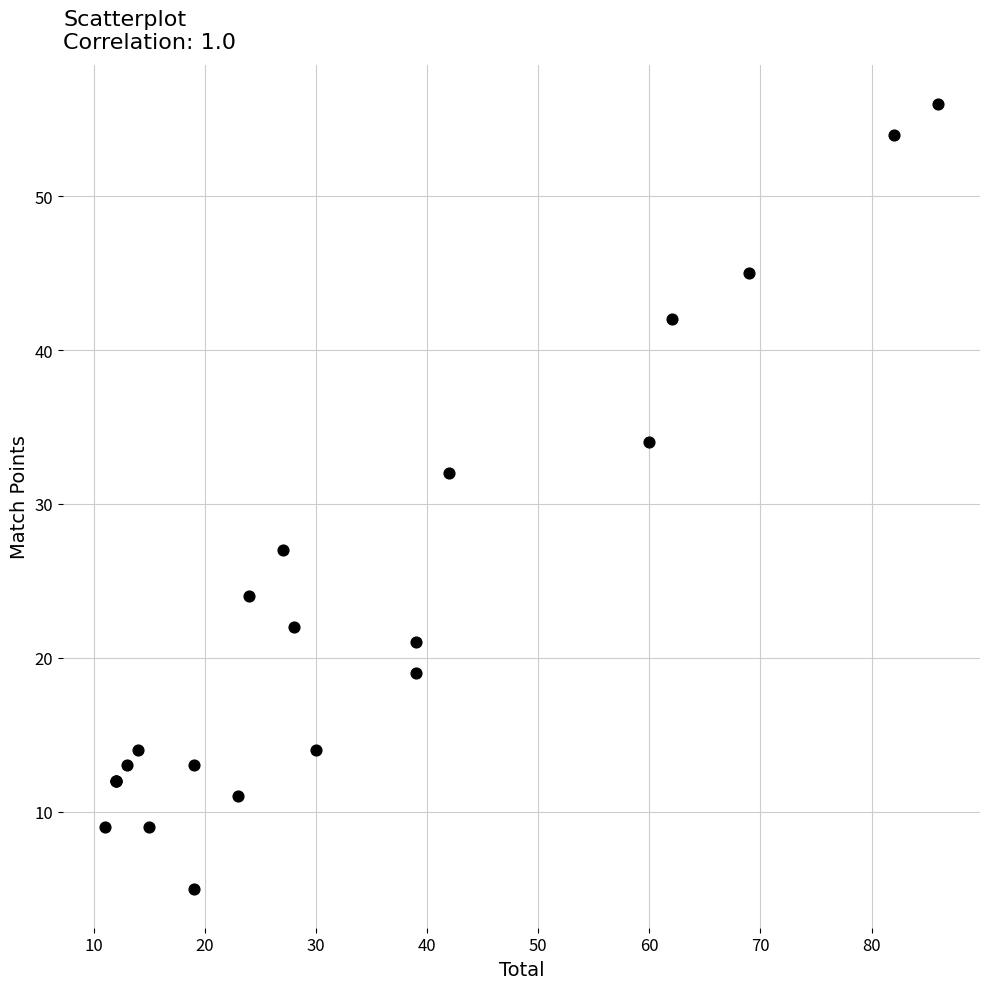

What Y value in the scatter plot is closest to 30?

32